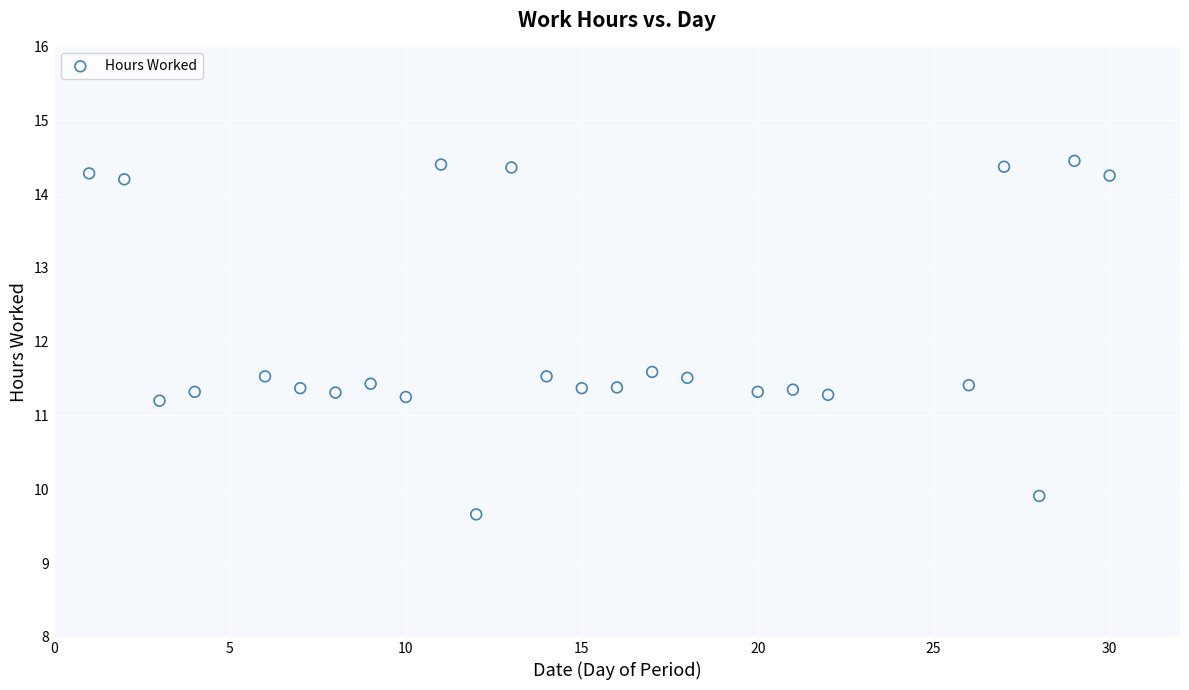

What is the range of Y values (max minus min)?

4.8